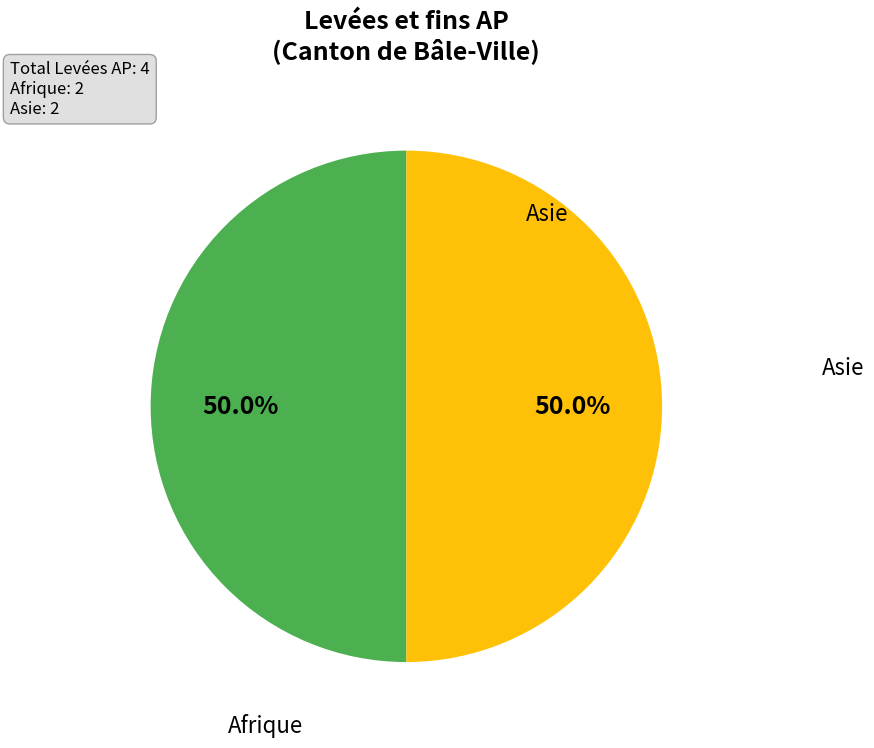

Count the number of slices in the pie.

2